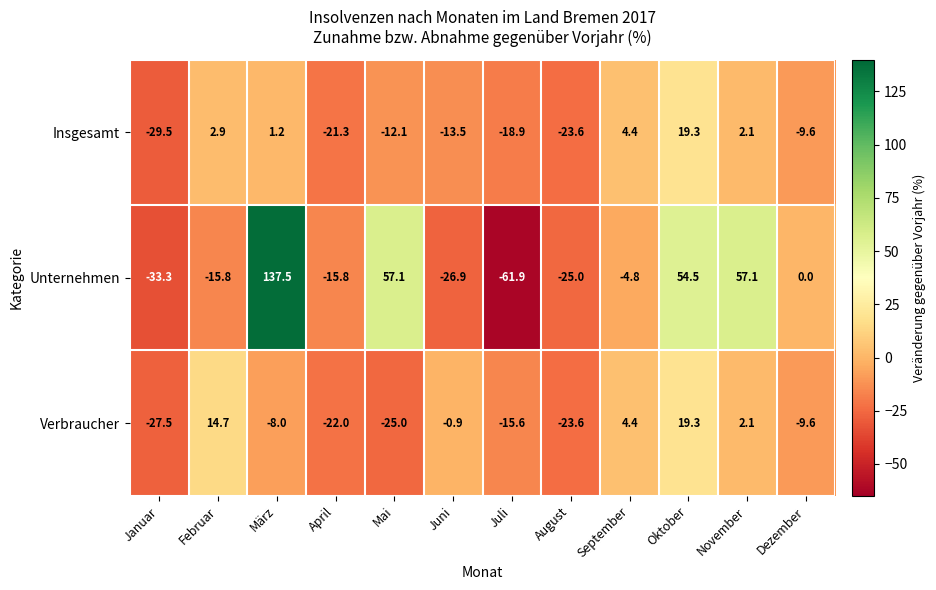

At which label is Unternehmen closest to 37?

Oktober